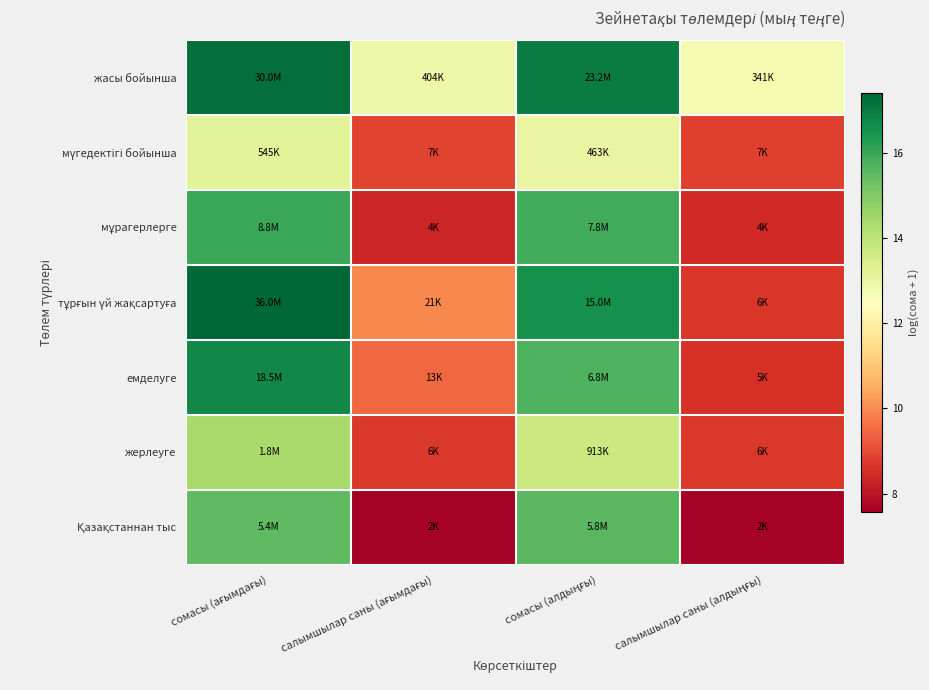

How many data points does each series have?

4